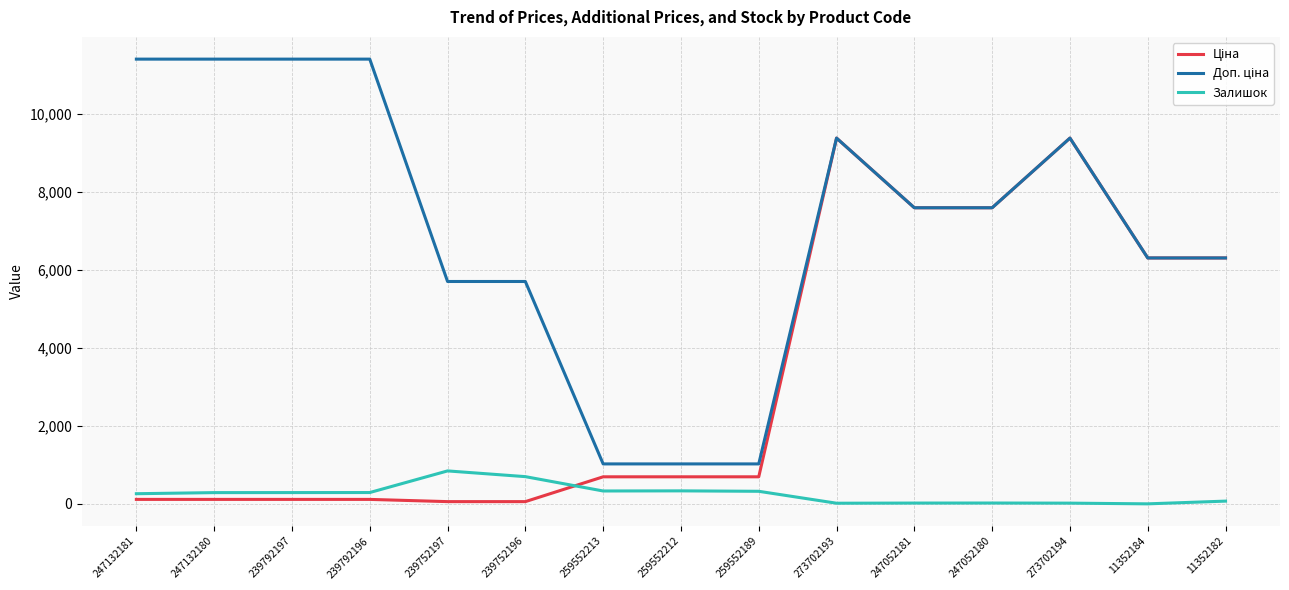

The value of Залишок at 259552189 is 322.0. True or false?

True